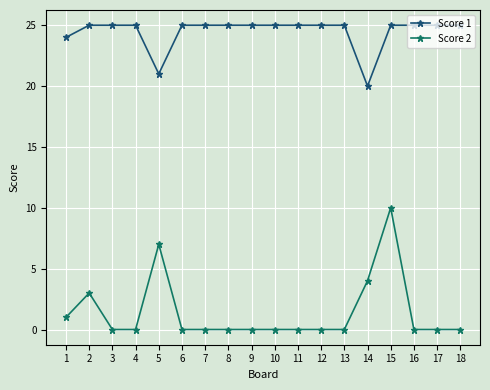

True or false: Score 2 has more than 2 points higher than both neighbors.

True